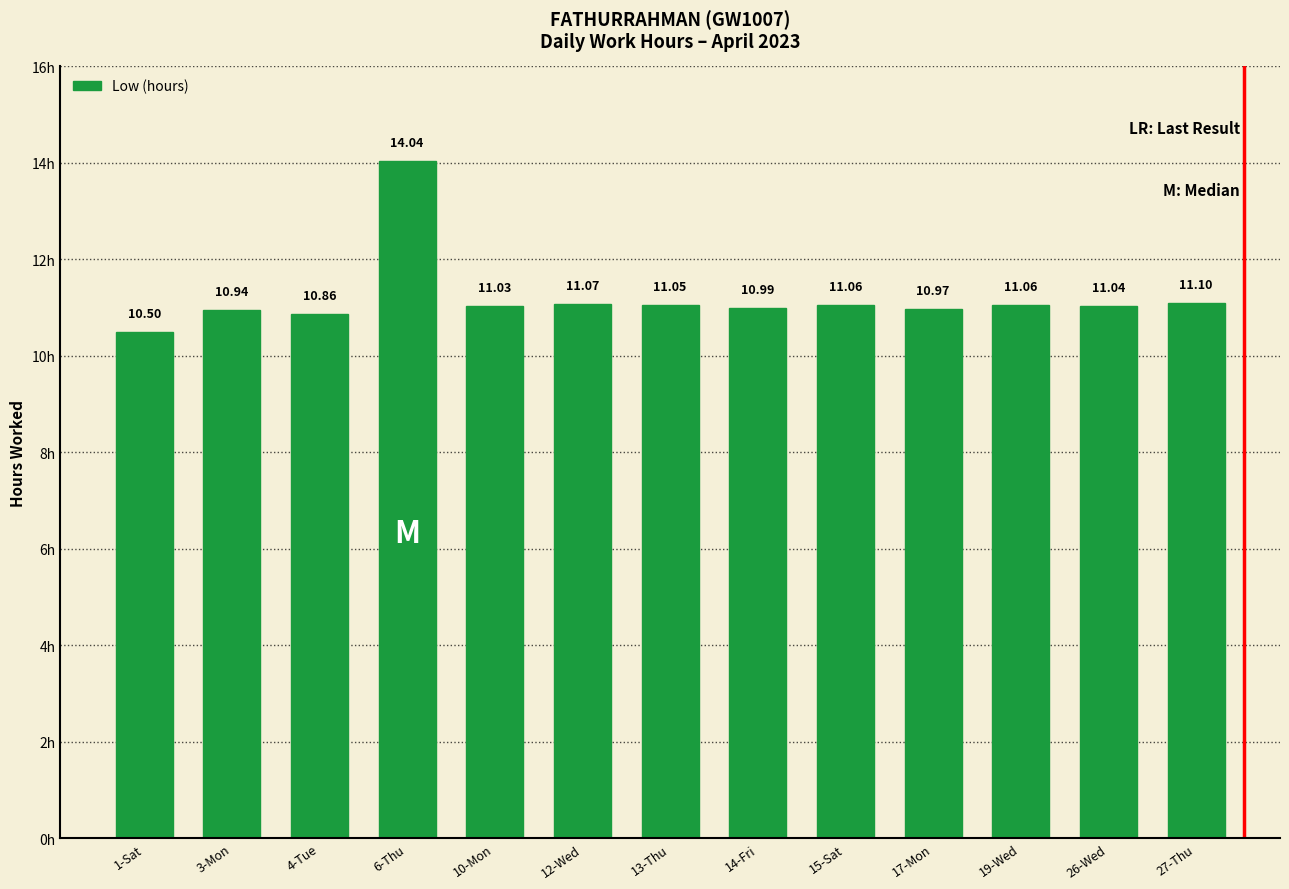

Is it true that the value at 14-Fri is 11.0?

True